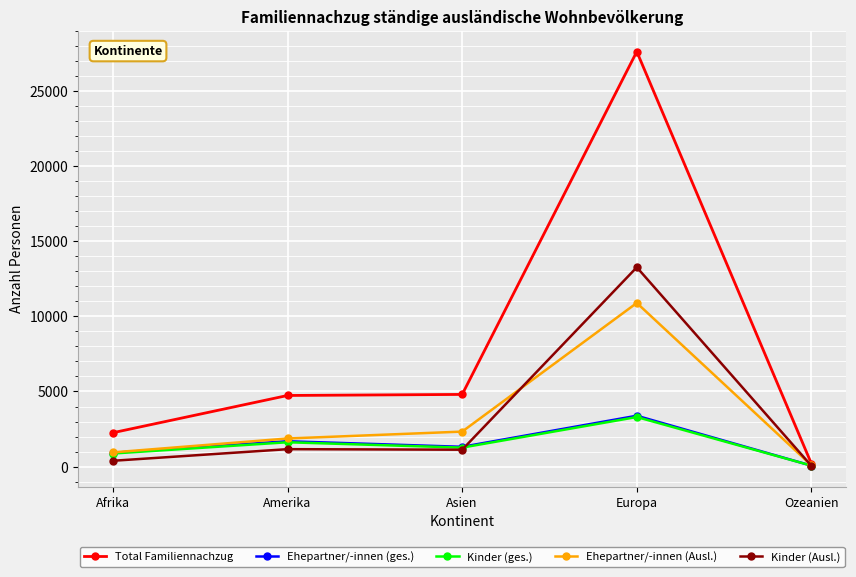

At how many categories does at least one series exceed 8566?

1